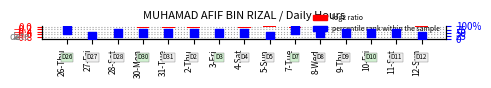

What is the total value across all series at 9-Thu?

0.5